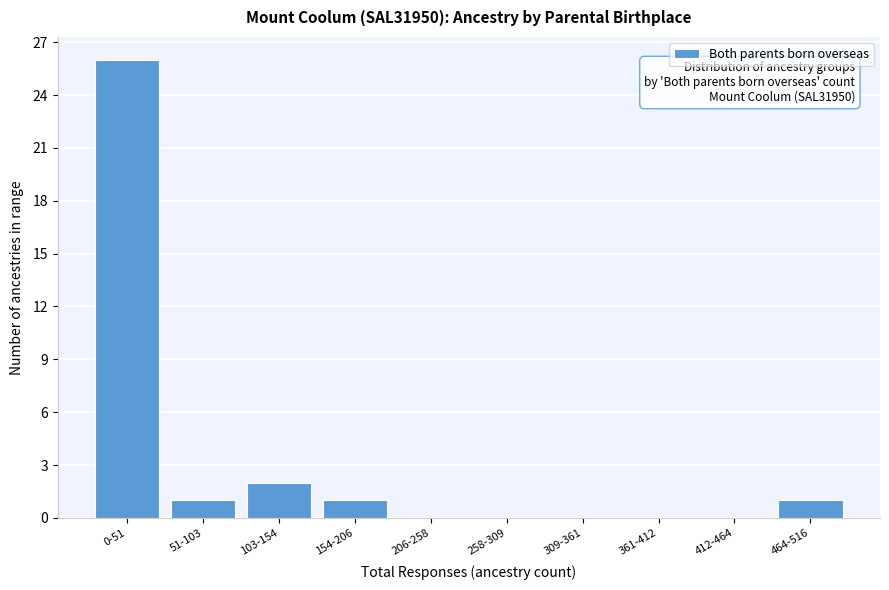

Reading right to left, extract all data points from this chart.

464-516=1	412-464=0	361-412=0	309-361=0	258-309=0	206-258=0	154-206=1	103-154=2	51-103=1	0-51=26